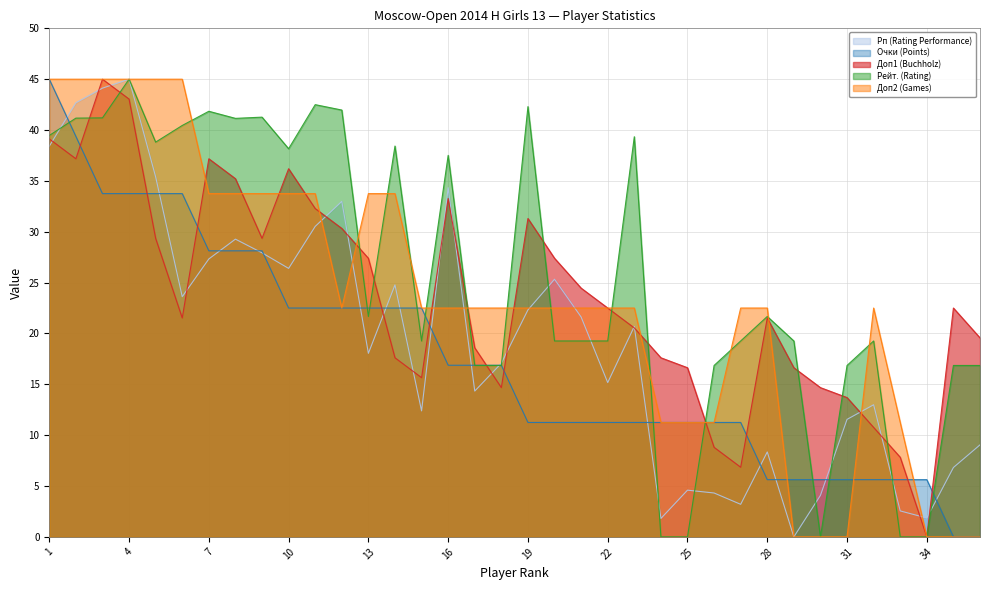

How many values in the Очки (Points) series are below 16?

18